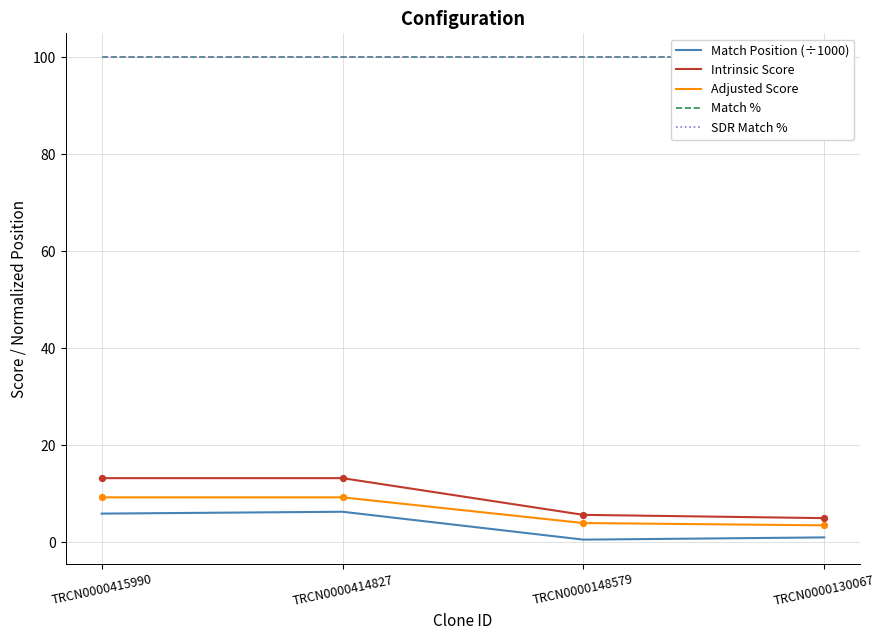

At which category is the sum across all series the highest?

TRCN0000414827